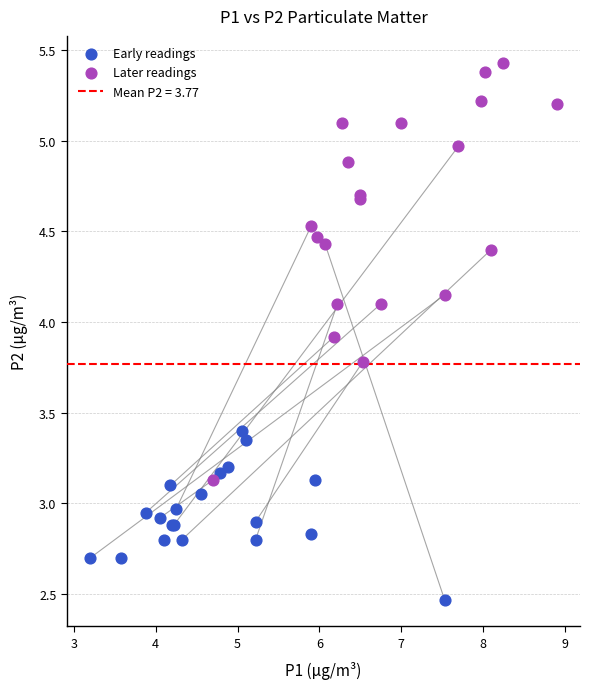

Which series reaches the minimum Y coordinate?

Early readings